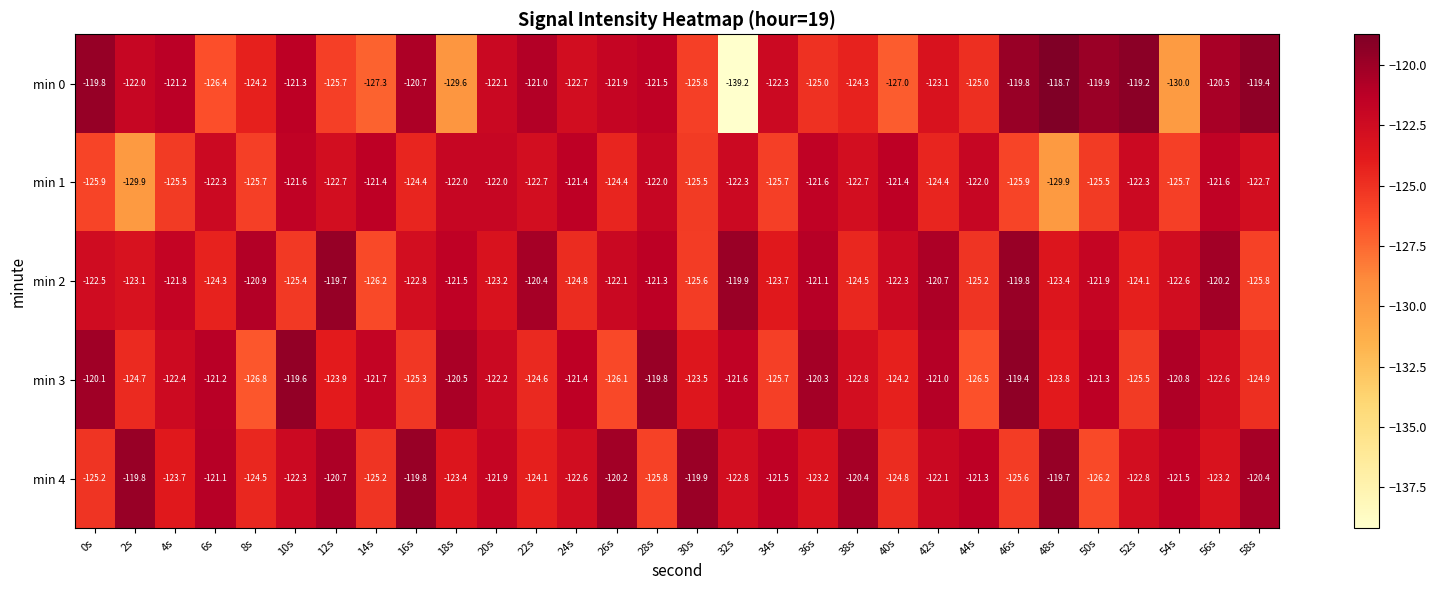

Which series has the largest total across all categories?

min 4